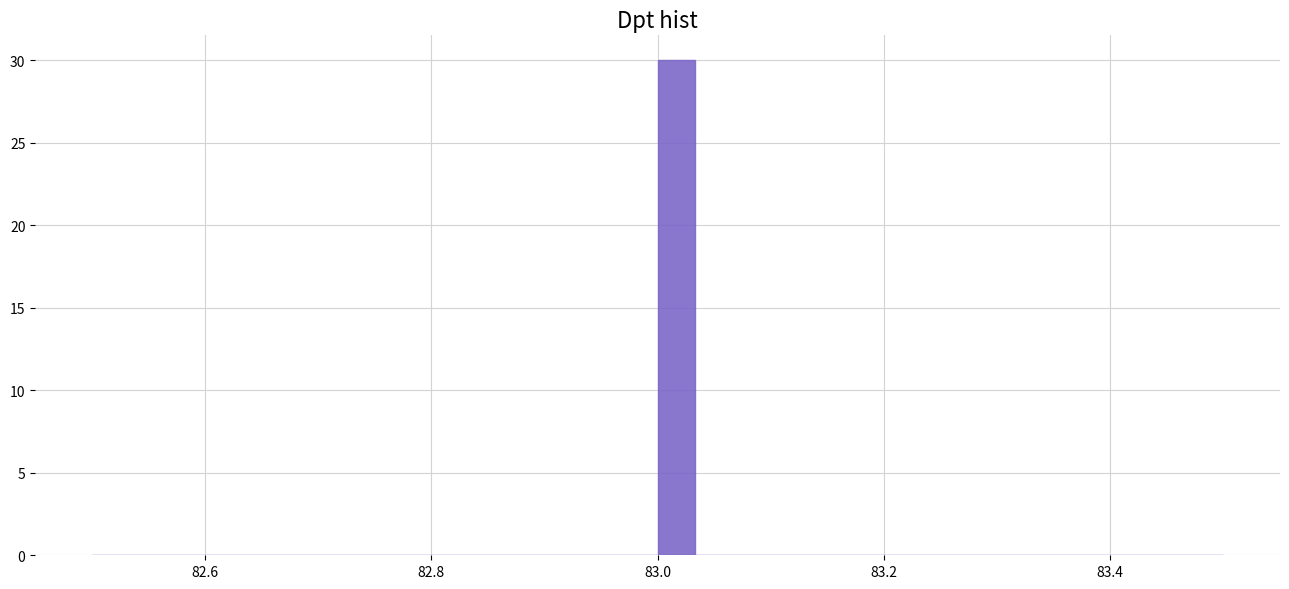

Read against the x-axis, roughly where is the centre of the tallest bar?

83.02